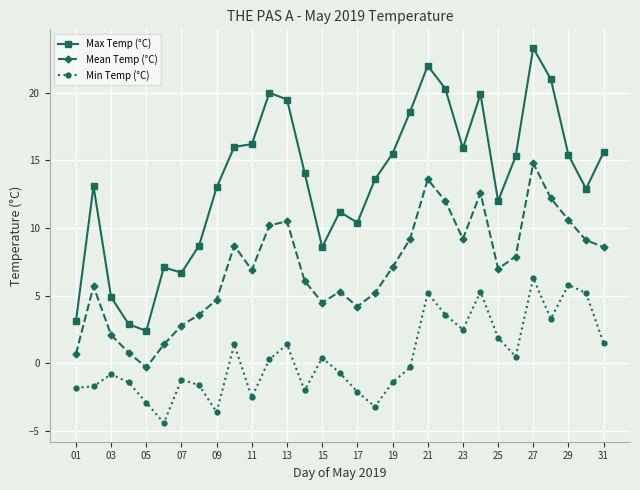

What is the value of the Max Temp (°C) point at the 14th from the left?

14.1